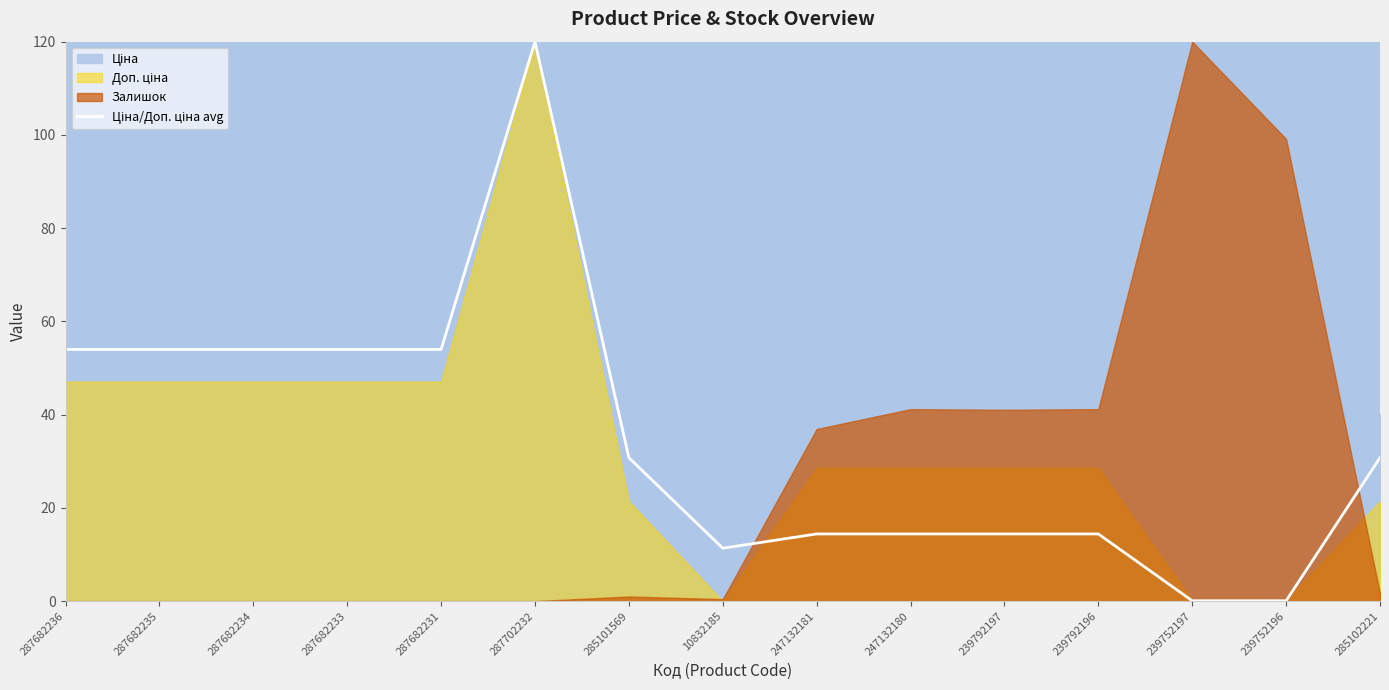

What is the change in value from 287682233 to 285101569?

-23.2